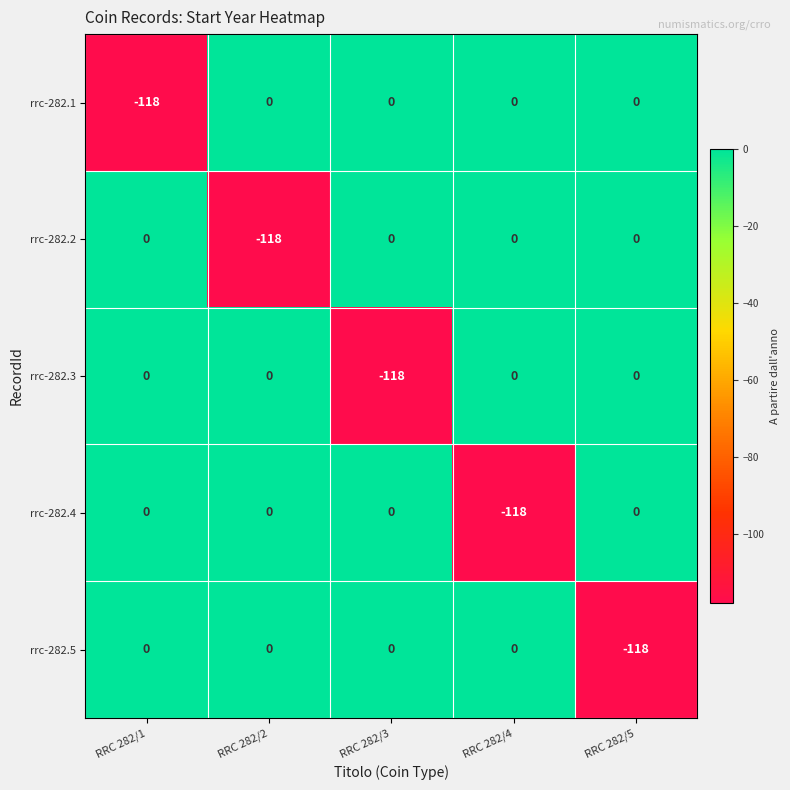

What is the difference between the highest and lowest values at RRC 282/3?

118